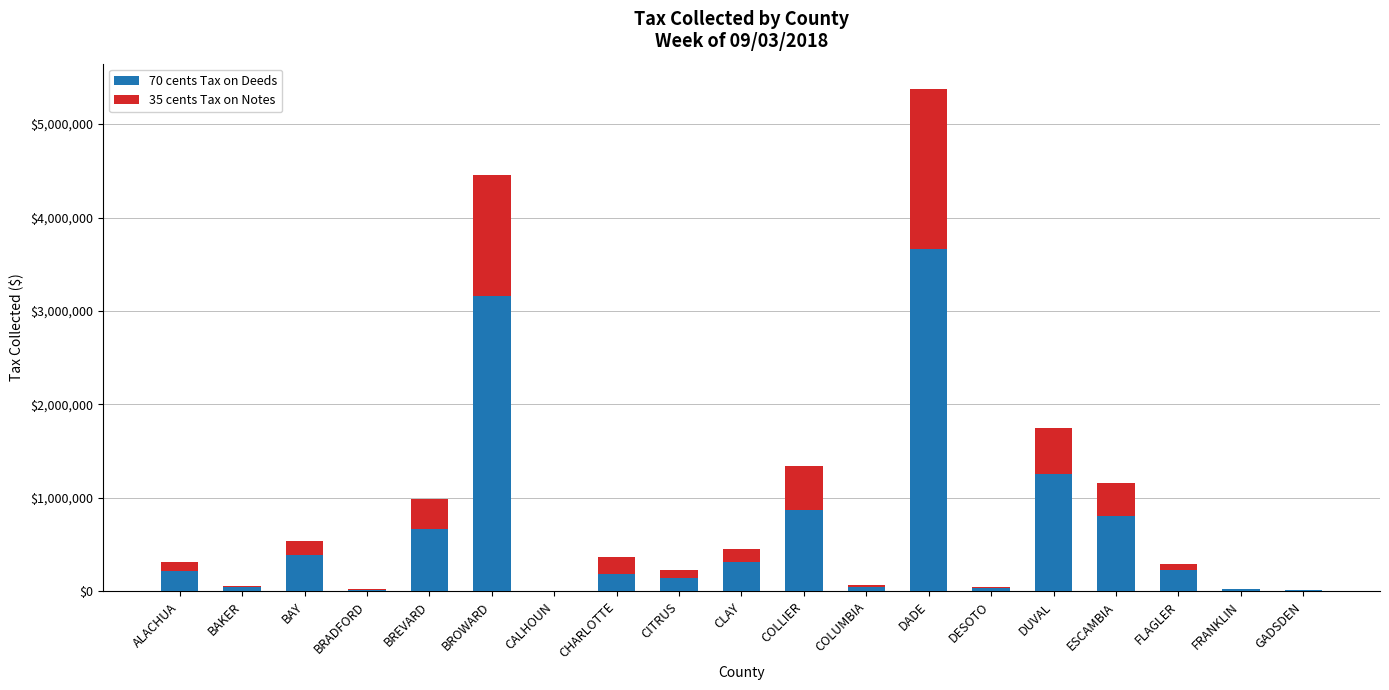

Count the number of data series in this chart.

2